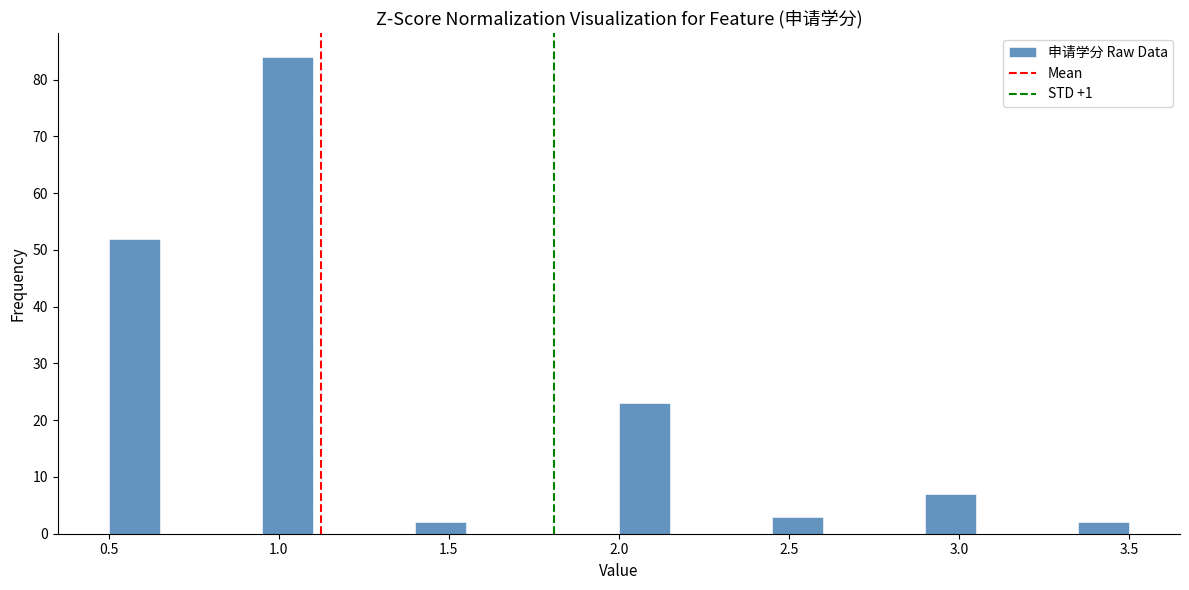

Read against the x-axis, roughly where is the centre of the tallest bar?

1.05